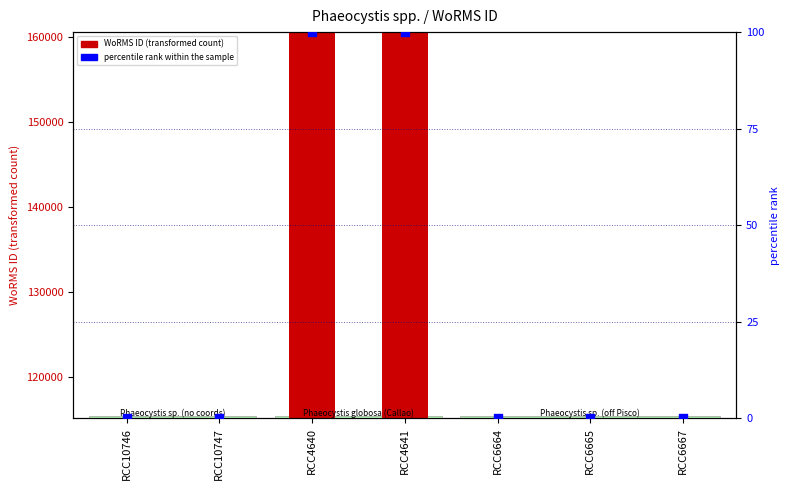

What are all the series names shown in the legend?

WoRMS ID, percentile rank within the sample